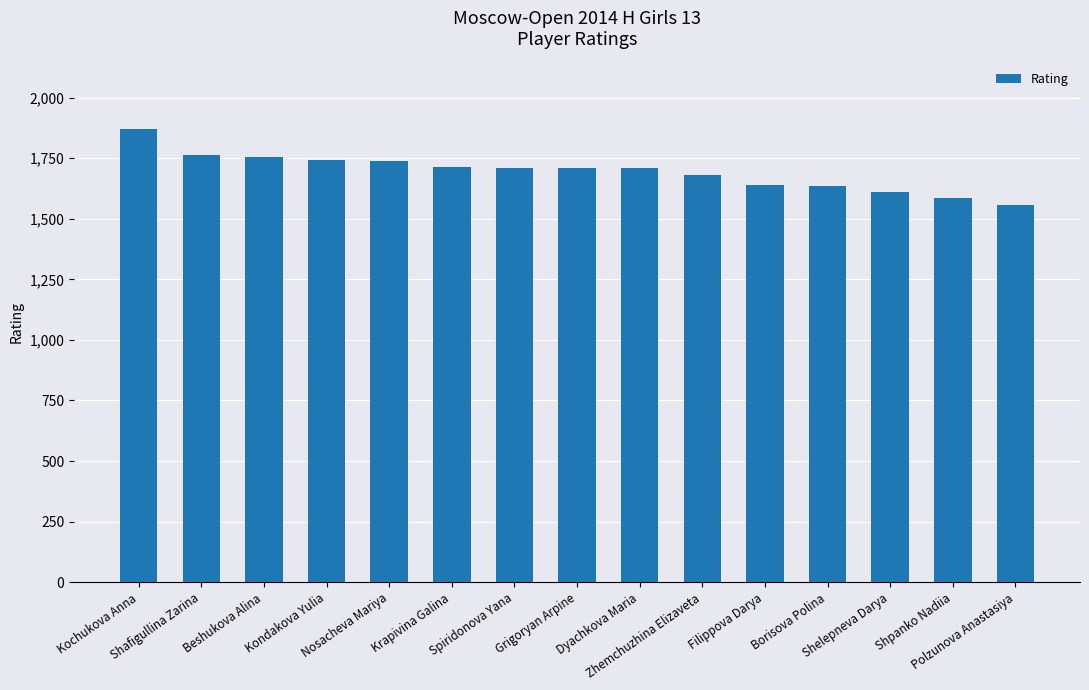

What is the sum of all values?

25424